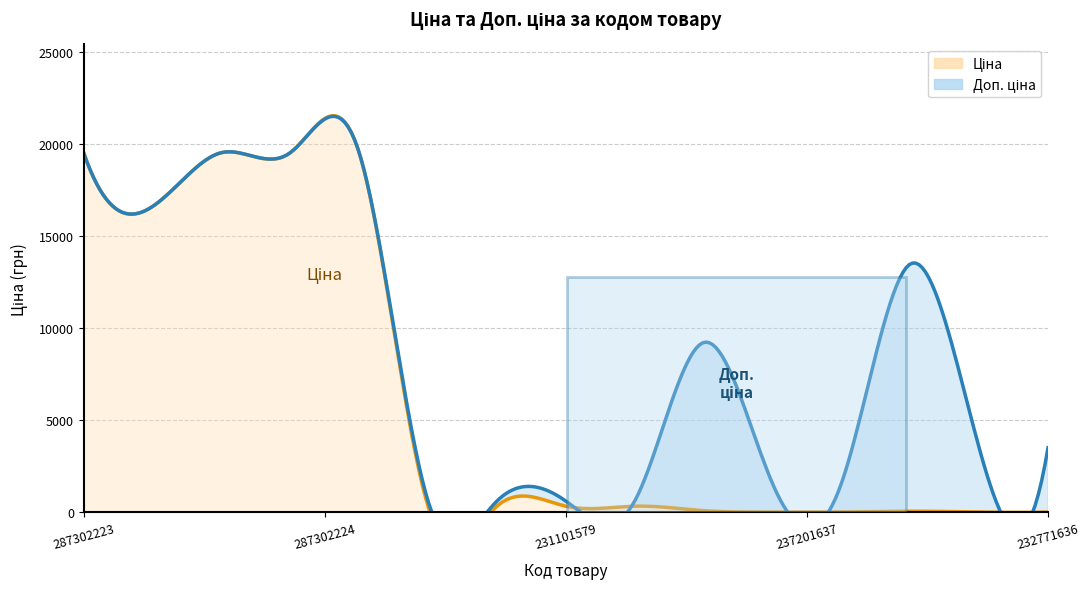

How many lines are shown in the chart?

2